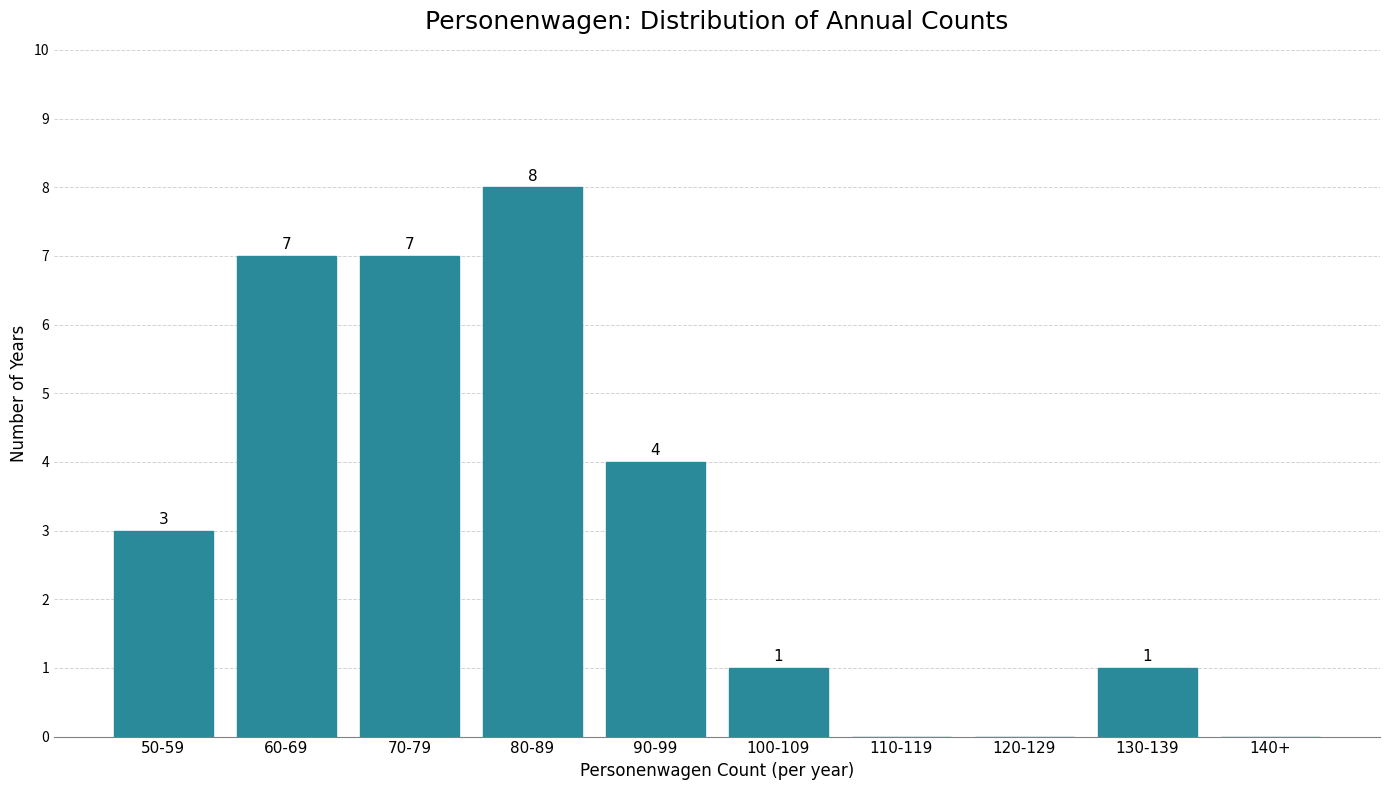

Reading left to right, list all the values displayed in this chart.

50-59=3	60-69=7	70-79=7	80-89=8	90-99=4	100-109=1	110-119=0	120-129=0	130-139=1	140+=0